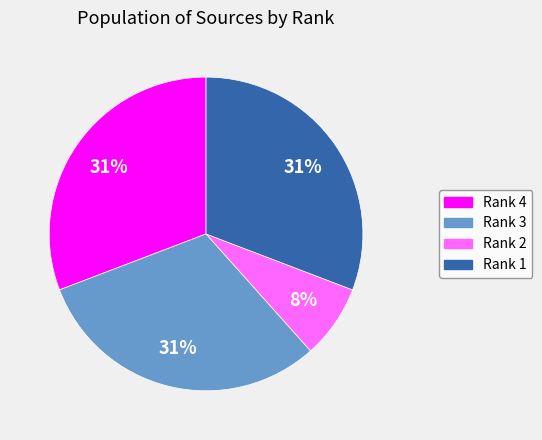

Which slice is the smallest?

Rank 2